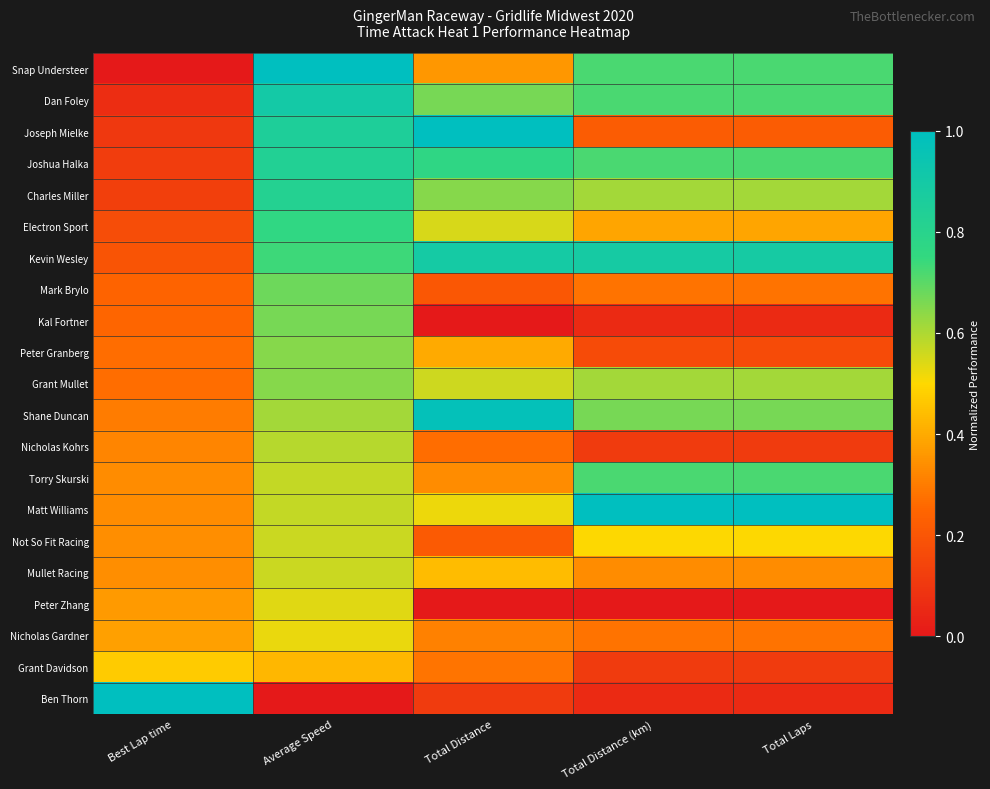

Rank the series at Total Laps from lowest to highest value.

Peter Zhang, Kal Fortner, Ben Thorn, Nicholas Kohrs, Grant Davidson, Peter Granberg, Joseph Mielke, Mark Brylo, Nicholas Gardner, Mullet Racing, Electron Sport, Not So Fit Racing, Charles Miller, Grant Mullet, Shane Duncan, Snap Understeer, Dan Foley, Joshua Halka, Torry Skurski, Kevin Wesley, Matt Williams